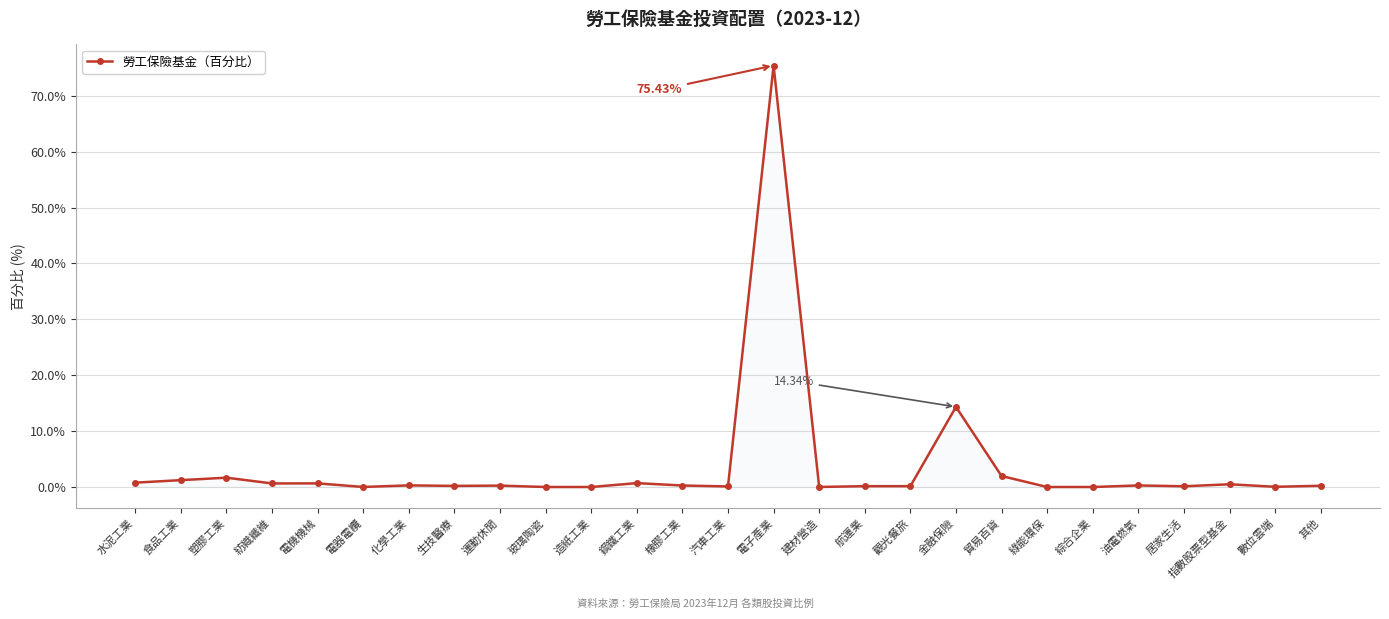

What is the sum of all values?

100.0